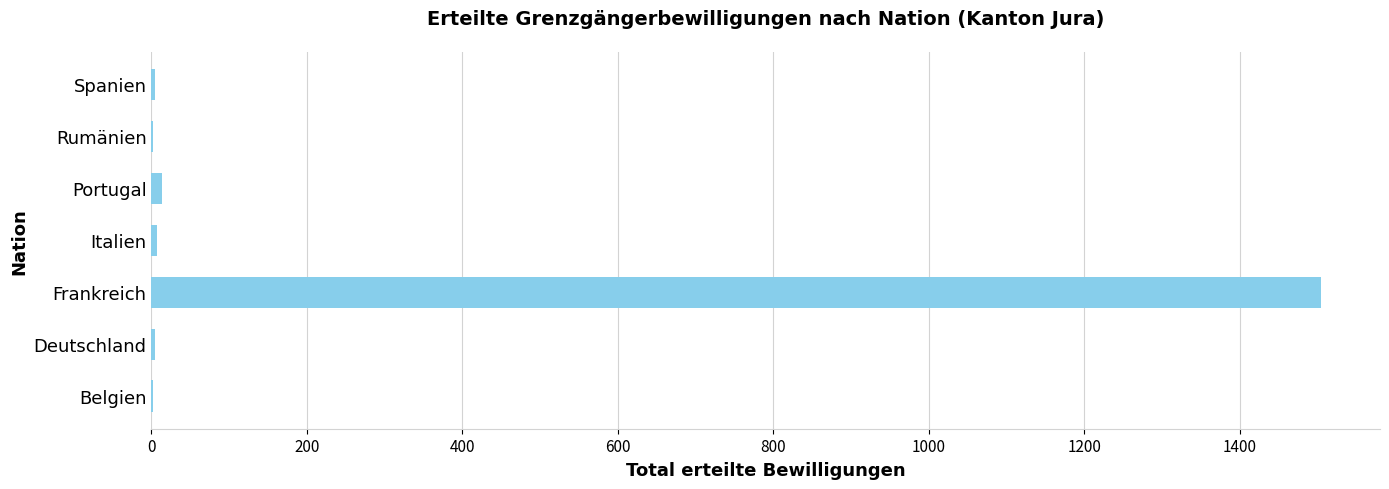

What is the sum of all values?

1539